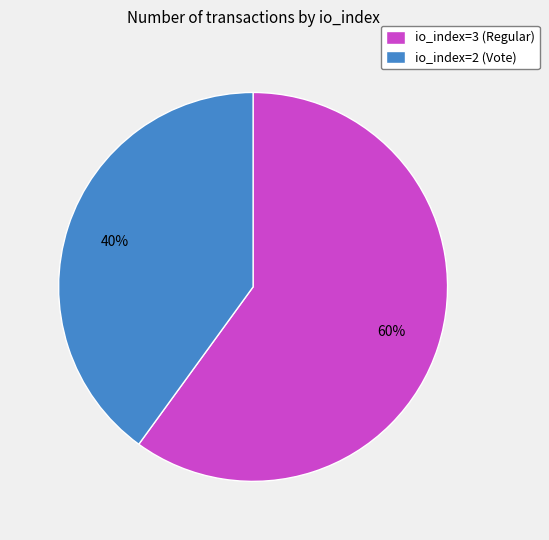

The io_index=2 (Vote) slice represents 34% of the pie. True or false?

False